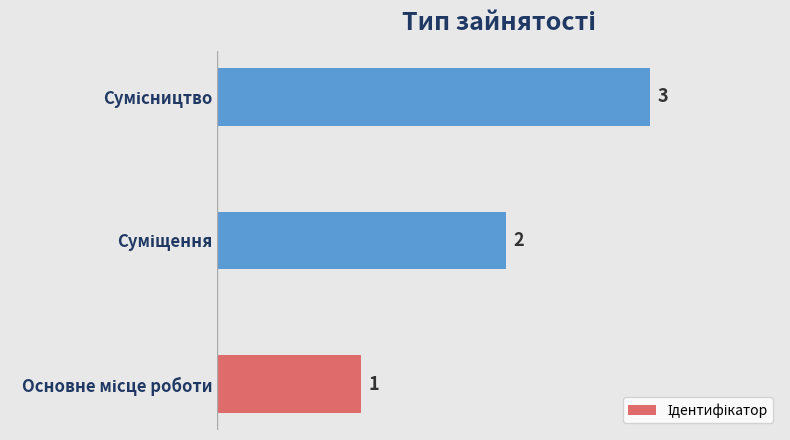

How many bars are there in total?

3